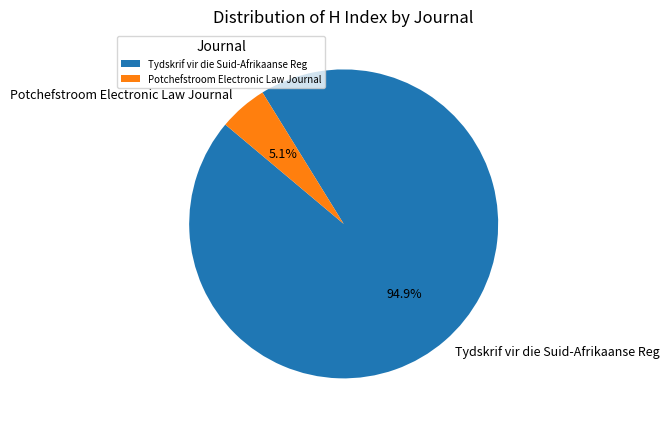

What percentage is NOT represented by Tydskrif vir die Suid-Afrikaanse Reg?

5.1%